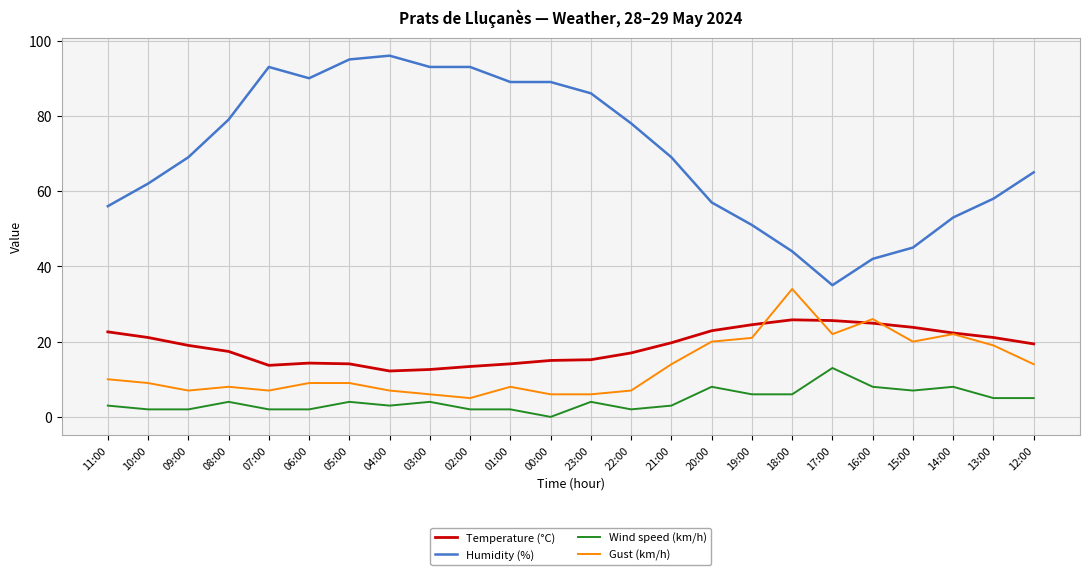

What is the difference between the Humidity (%) values at 18:00 and 12:00?

21.0